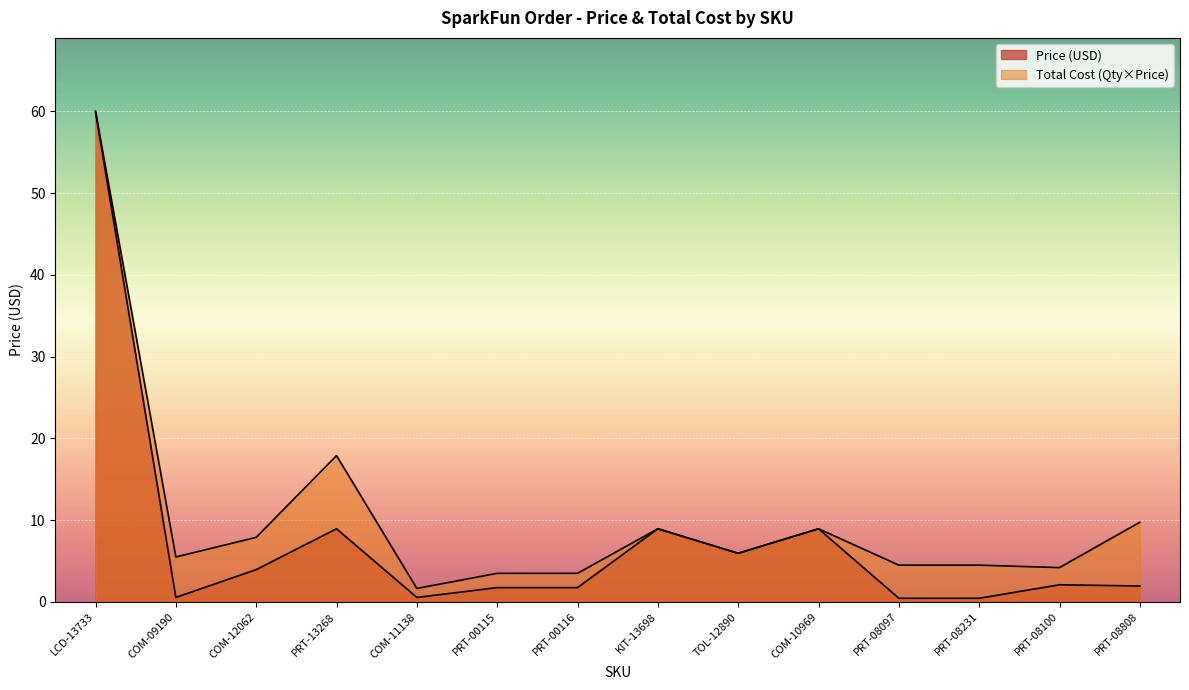

Reading left to right, what are all the values shown in this chart?

Price (USD): LCD-13733=60.0	COM-09190=0.6	COM-12062=4.0	PRT-13268=8.9	COM-11138=0.6	PRT-00115=1.8	PRT-00116=1.8	KIT-13698=8.9	TOL-12890=6.0	COM-10969=8.9	PRT-08097=0.5	PRT-08231=0.5	PRT-08100=2.1	PRT-08808=1.9
Total Cost: LCD-13733=60.0	COM-09190=5.5	COM-12062=7.9	PRT-13268=17.9	COM-11138=1.6	PRT-00115=3.5	PRT-00116=3.5	KIT-13698=8.9	TOL-12890=6.0	COM-10969=8.9	PRT-08097=4.5	PRT-08231=4.5	PRT-08100=4.2	PRT-08808=9.8